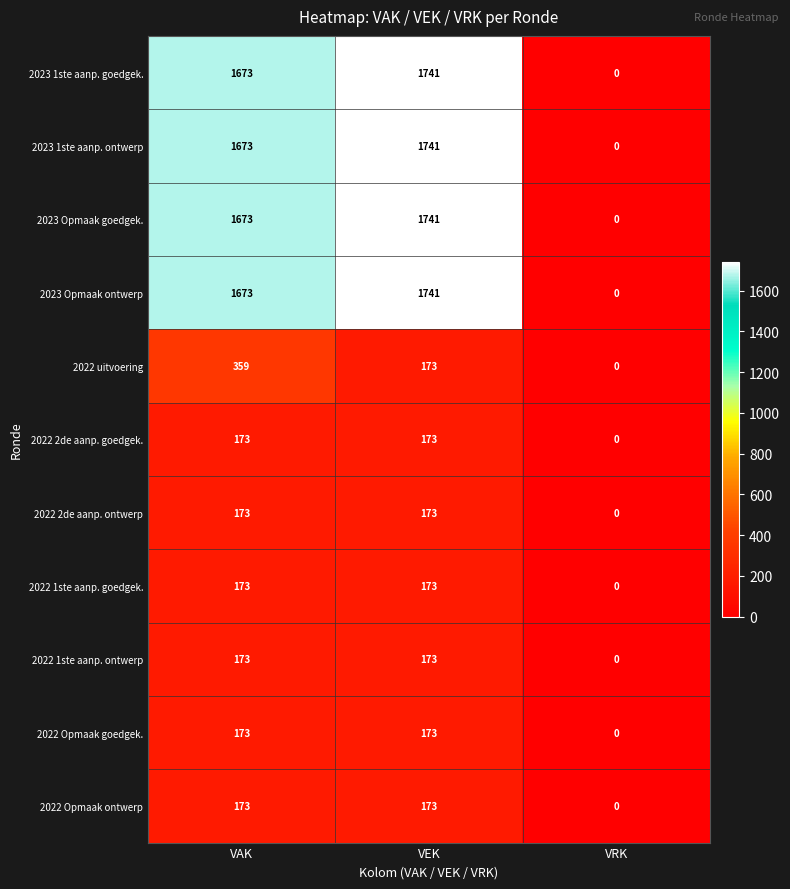

What is the sum of all 2022 1ste aanp. ontwerp values?

346